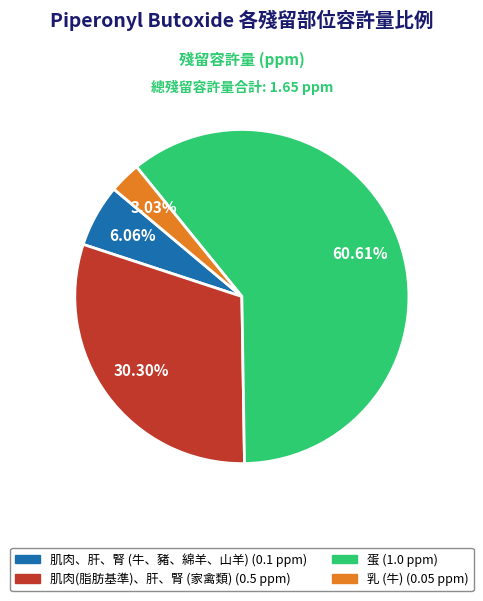

Is it true that 蛋 is 61% of the pie?

True